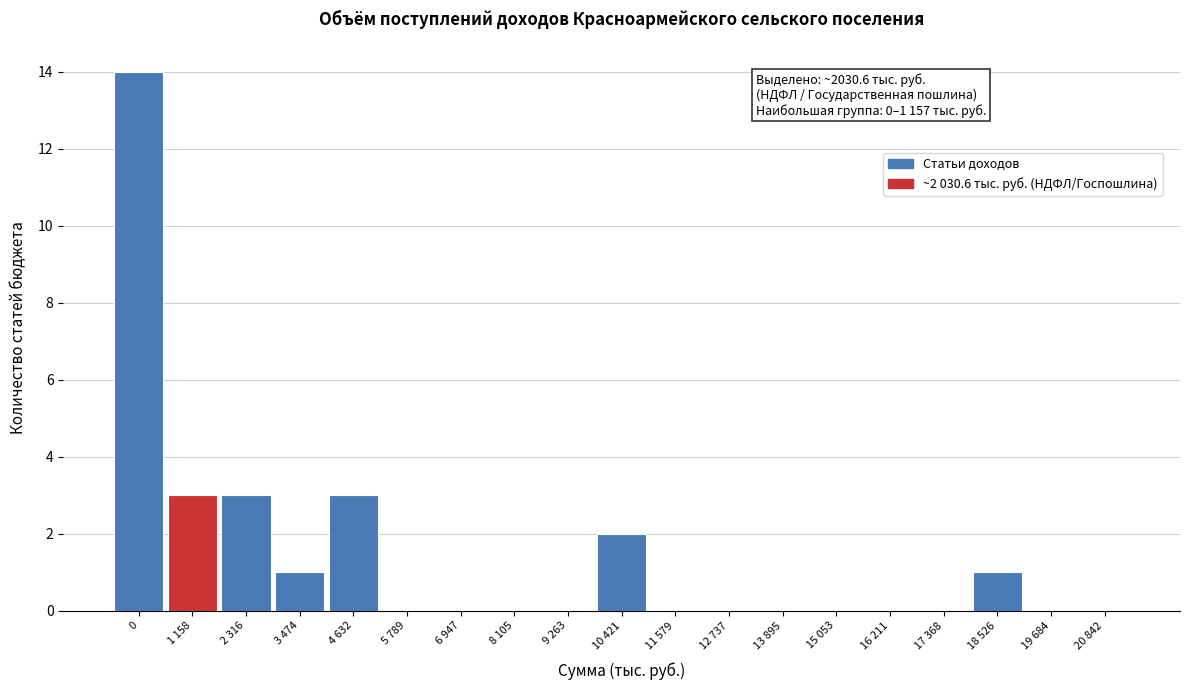

Reading right to left, extract all data points from this chart.

20 842=0	19 684=0	18 526=1	17 368=0	16 211=0	15 053=0	13 895=0	12 737=0	11 579=0	10 421=2	9 263=0	8 105=0	6 947=0	5 789=0	4 632=3	3 474=1	2 316=3	1 158=3	0=14